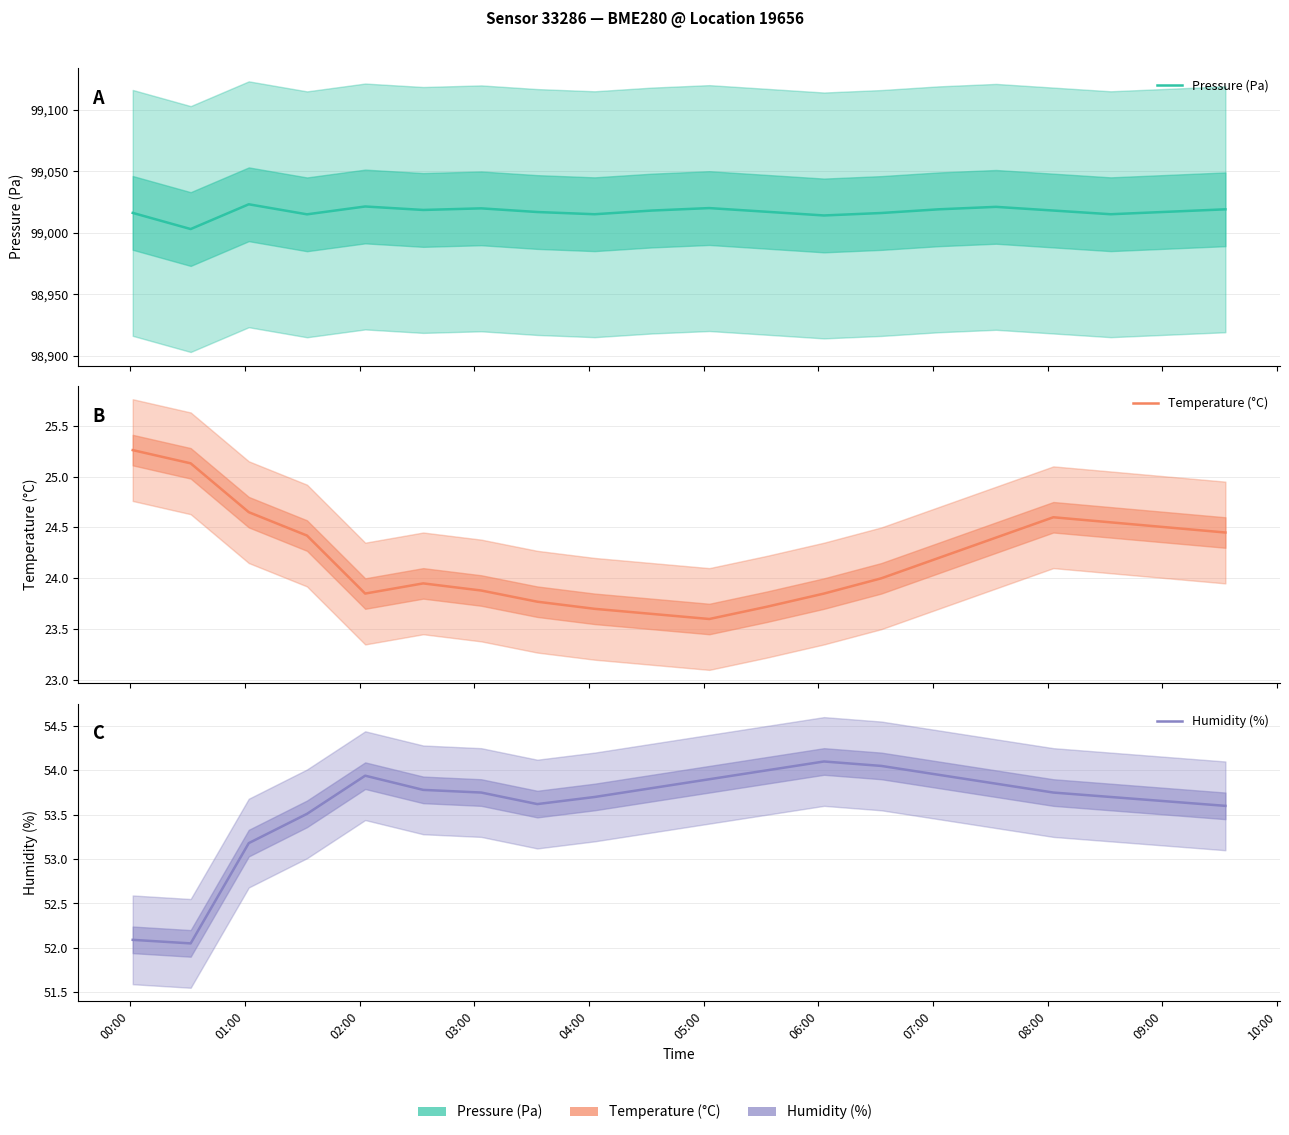

Which series has the widest spread of values?

Pressure (Pa)